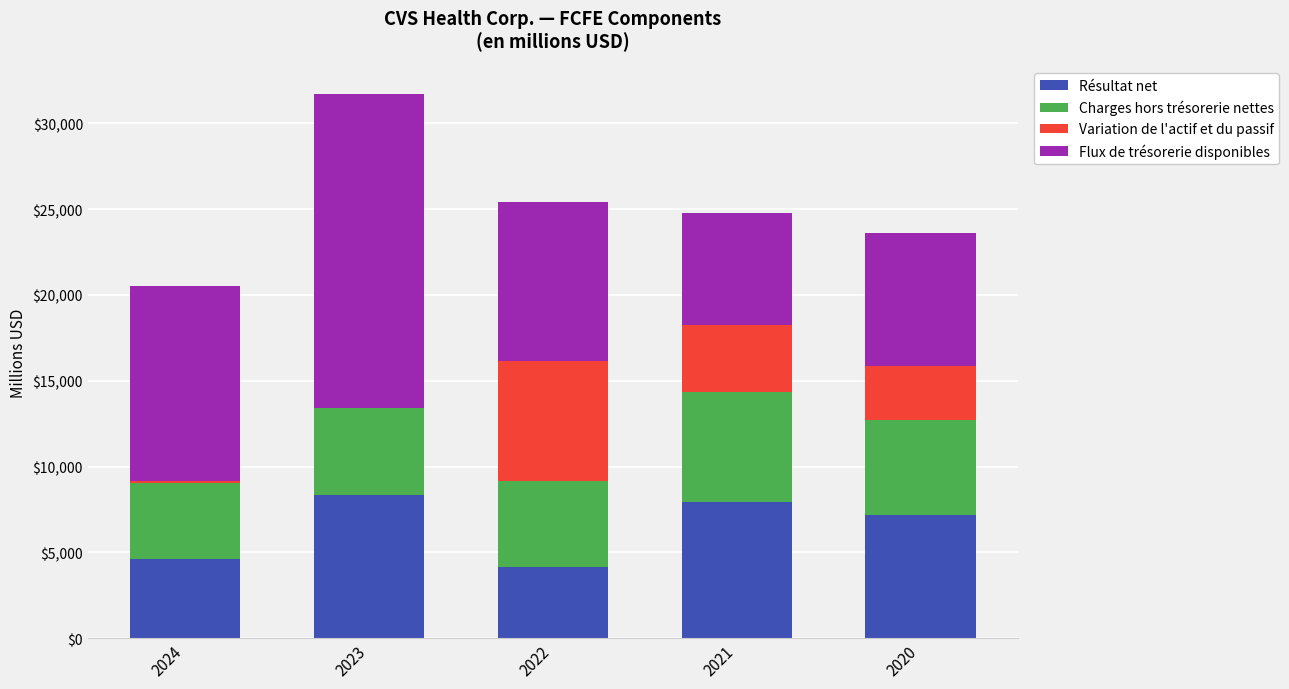

What is the sum of all Résultat net values?

32196